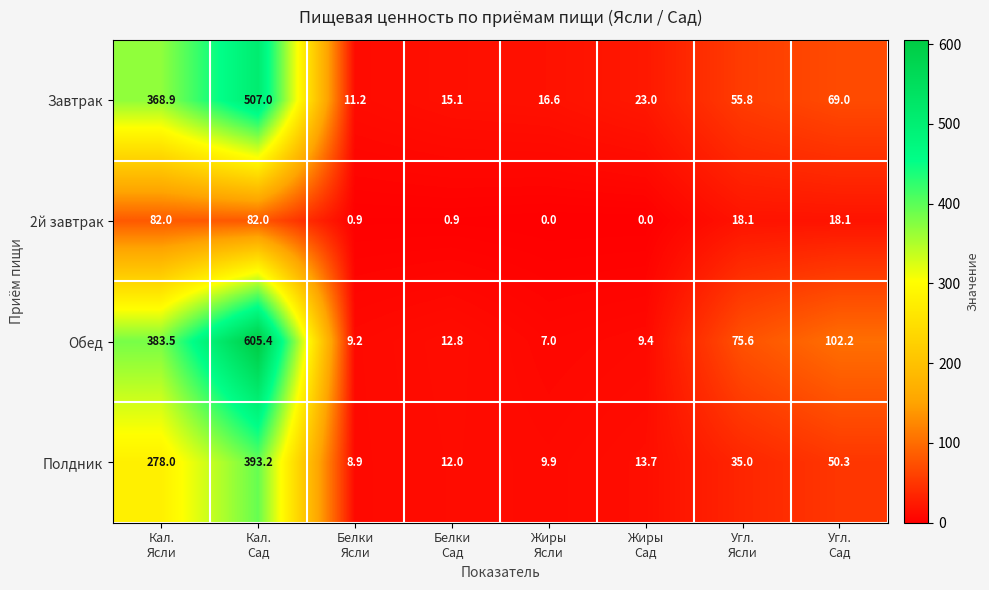

What is the spread (max minus min) of values at Угл.
Ясли?

57.5